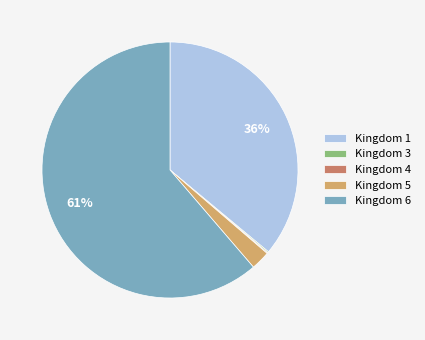

Do Kingdom 5 and Kingdom 6 together represent more than half of the pie?

Yes